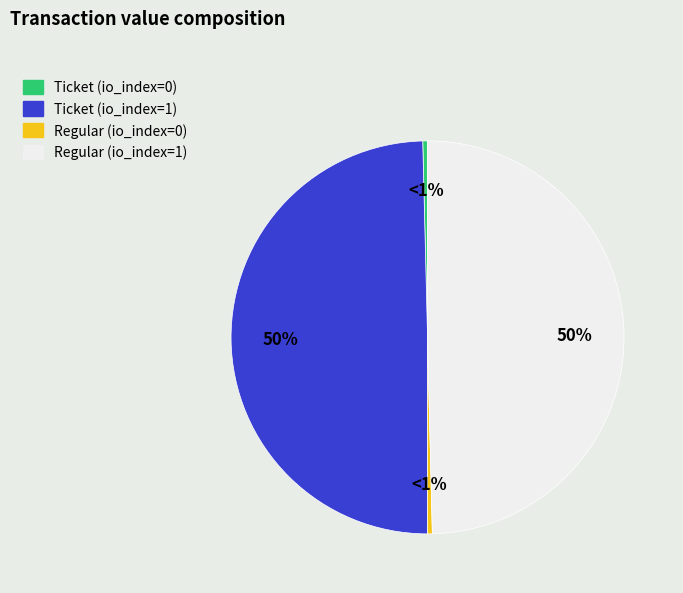

How many segments does this pie chart have?

4